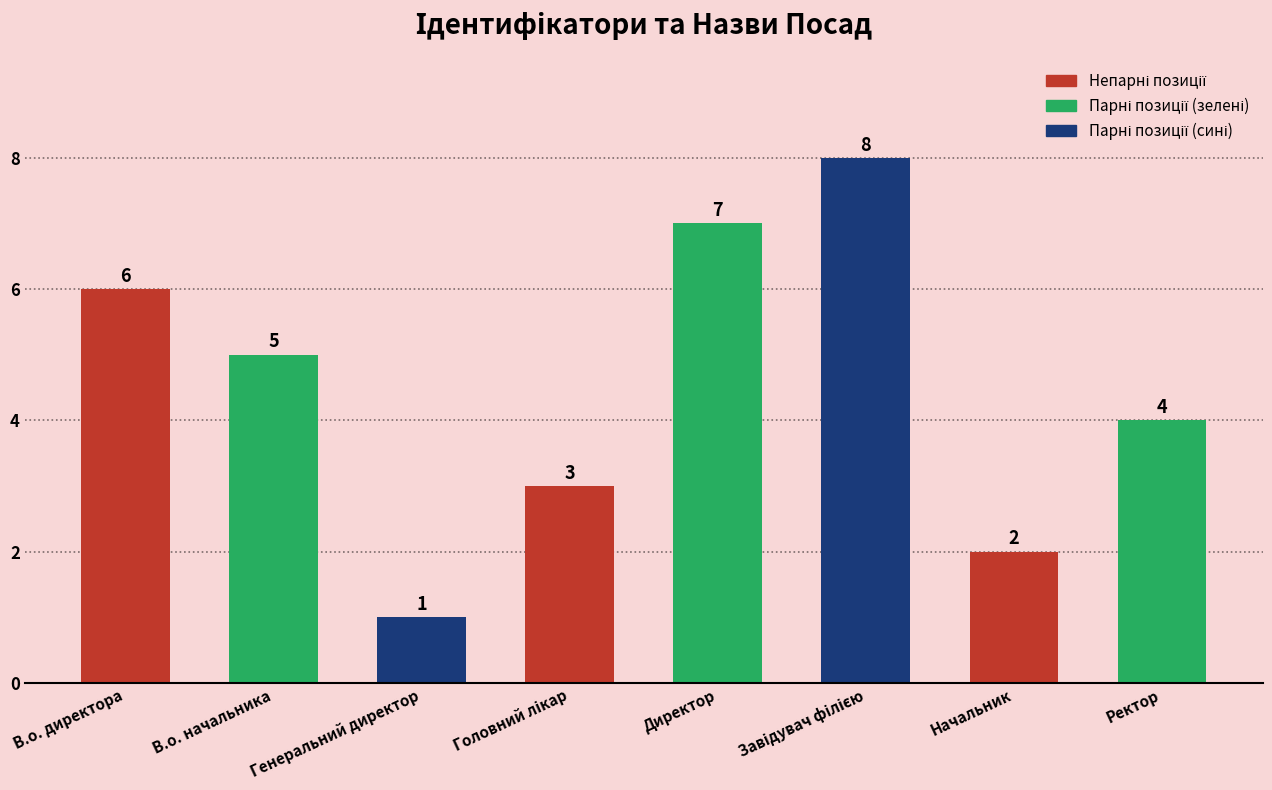

True or false: the data shows 6 at В.о. директора.

True